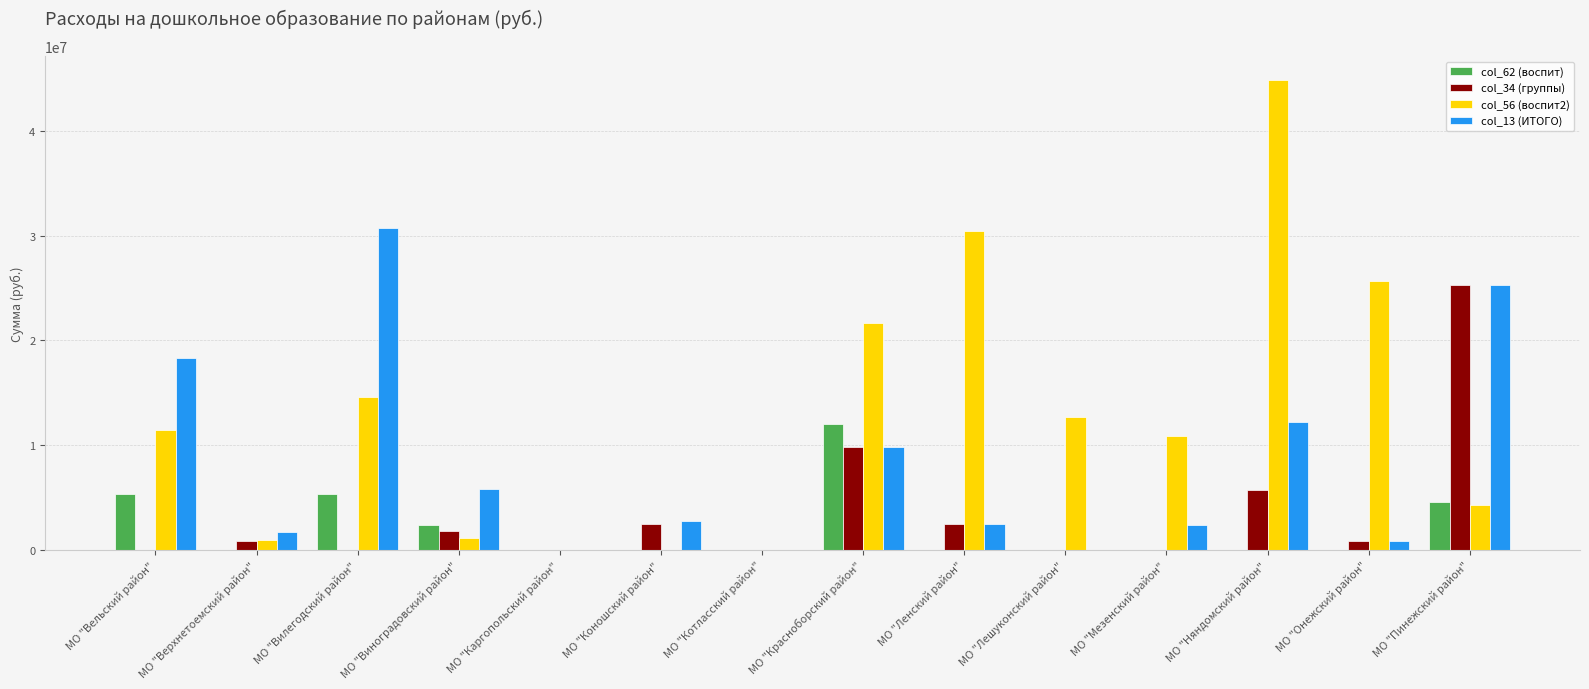

Is the value of col_13 (ИТОГО) at МО "Пинежский район" greater than the value of col_62 (воспит) at МО "Котласский район"?

Yes